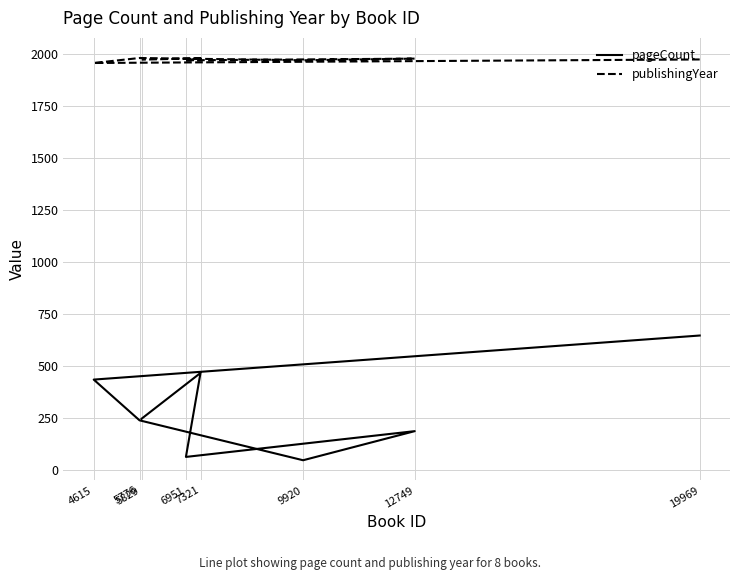

The value of pageCount at 4615 is 635. True or false?

False